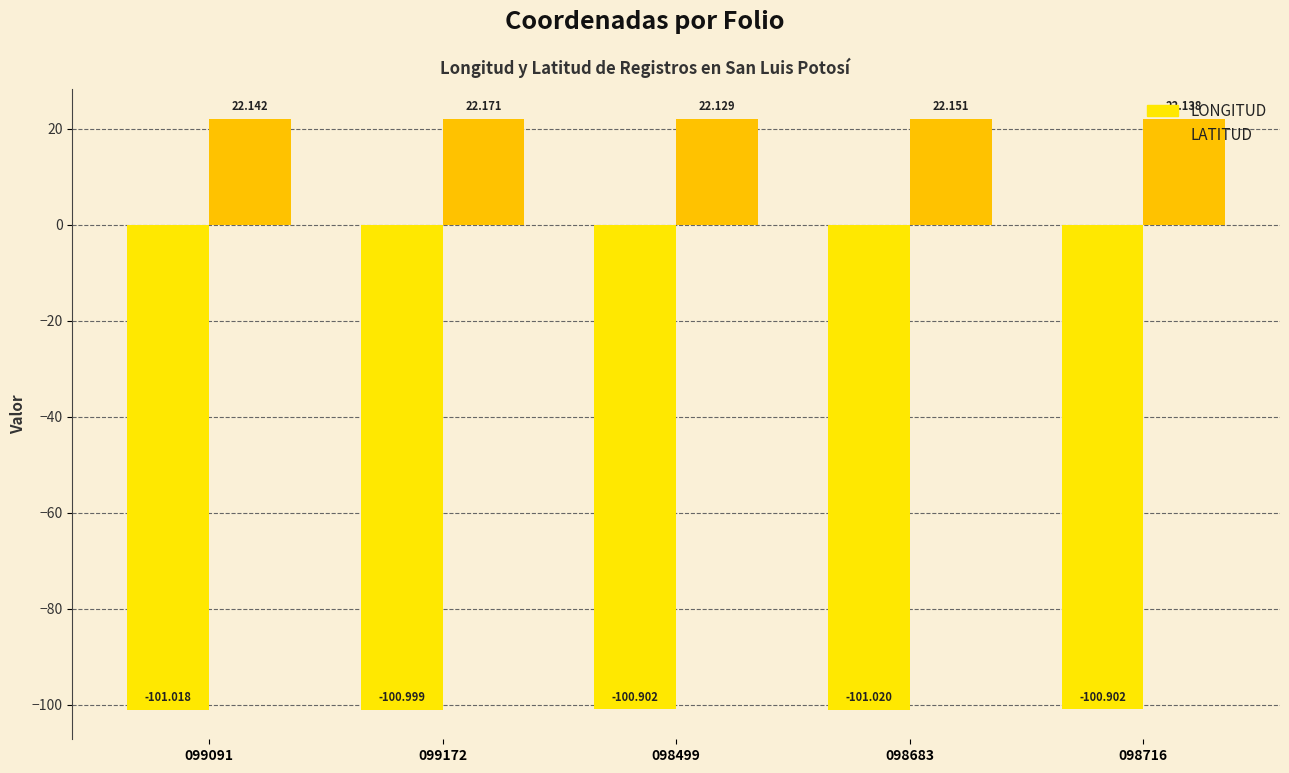

What are all the series names shown in the legend?

LONGITUD, LATITUD